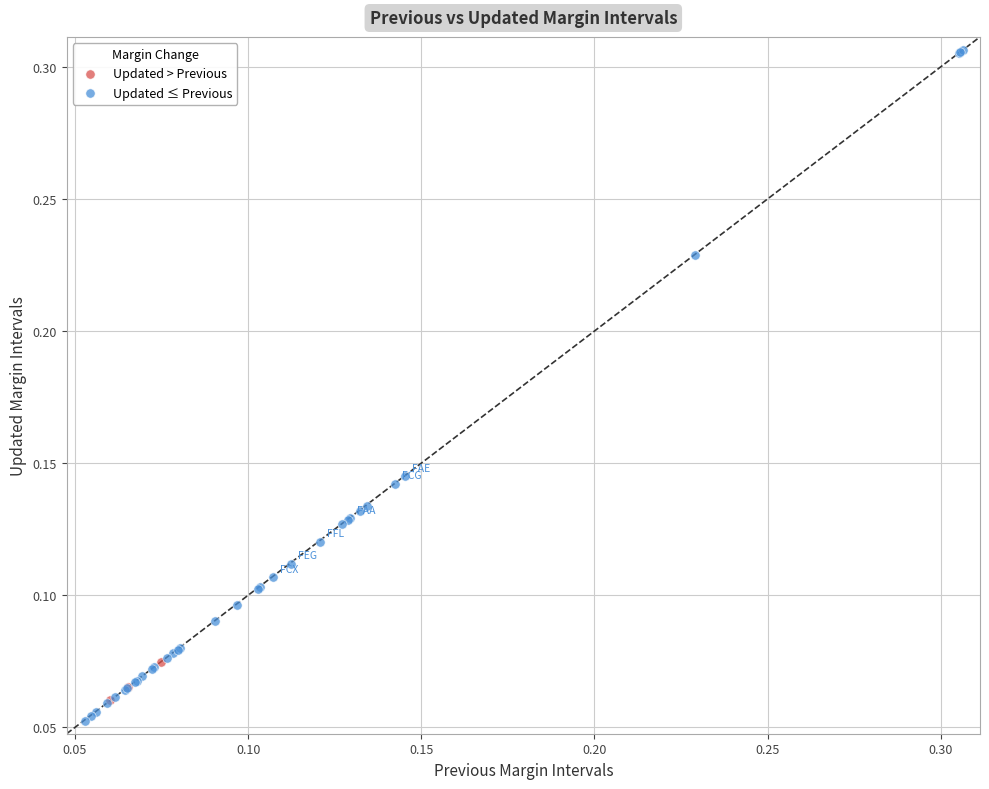

Which series reaches the maximum Y coordinate?

Updated ≤ Previous